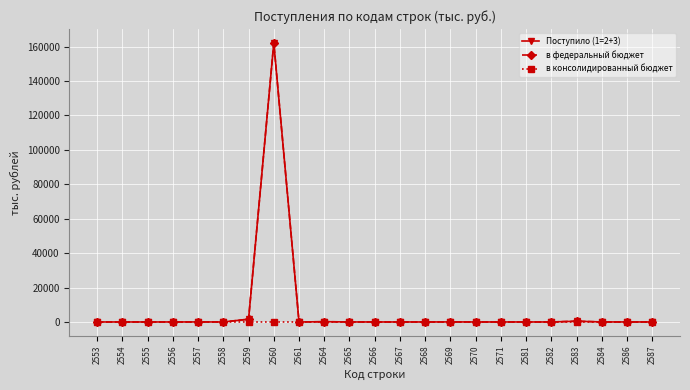

What are all the series names shown in the legend?

Поступило (1=2+3), в федеральный бюджет, в консолидированный бюджет